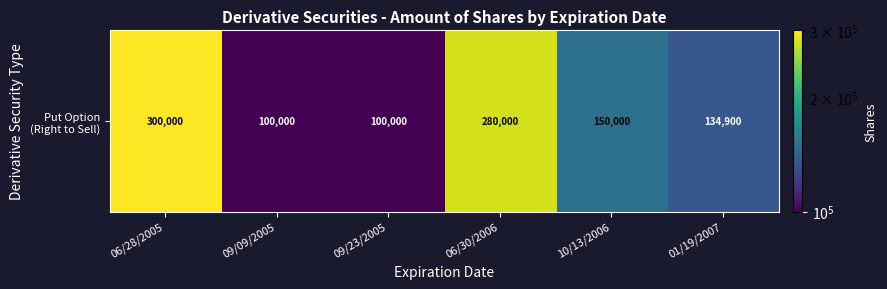

Approximately how many times larger is the value at 06/30/2006 compared to 09/09/2005?

2.8